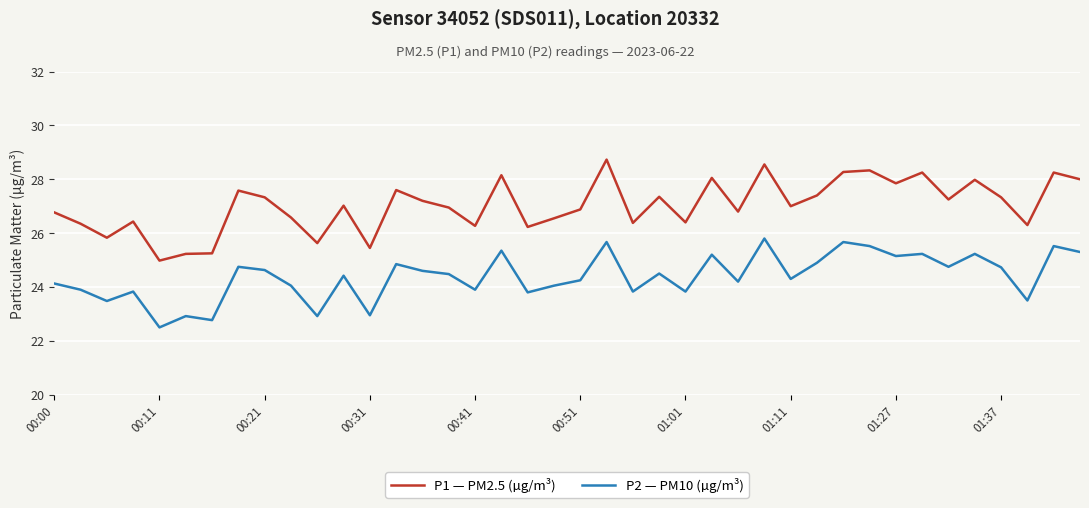

Which series has the largest total across all categories?

P1 — PM2.5 (µg/m³)